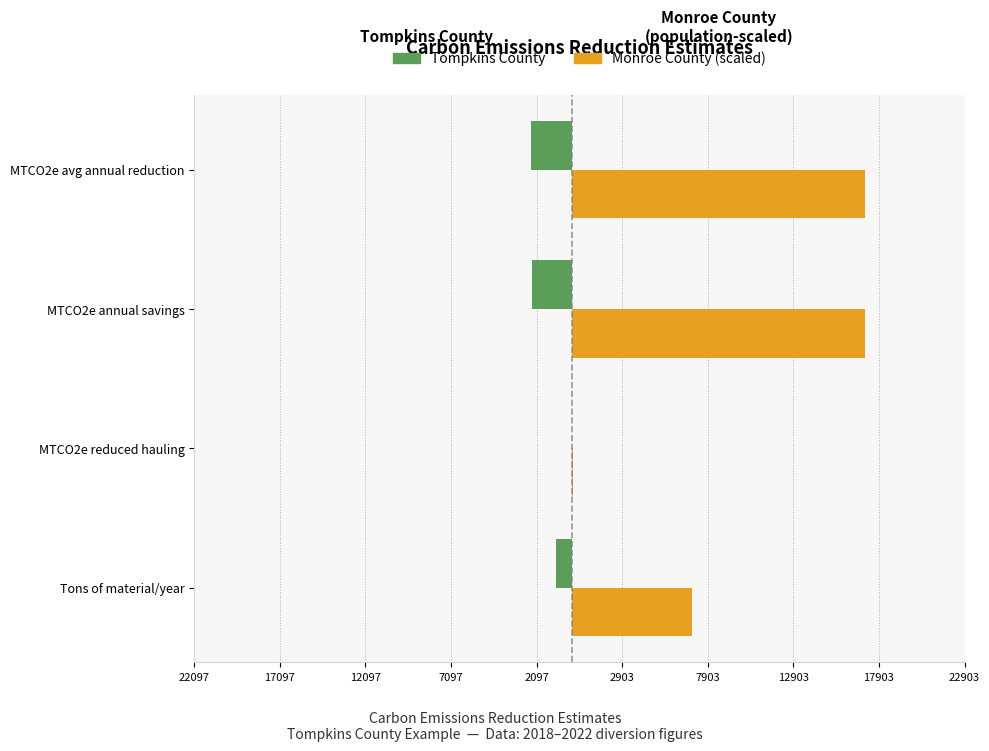

What is the average value of the Tompkins County series?

-1440